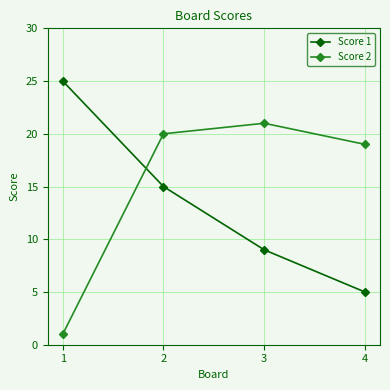

What is the difference between the highest and lowest values at 3?

12